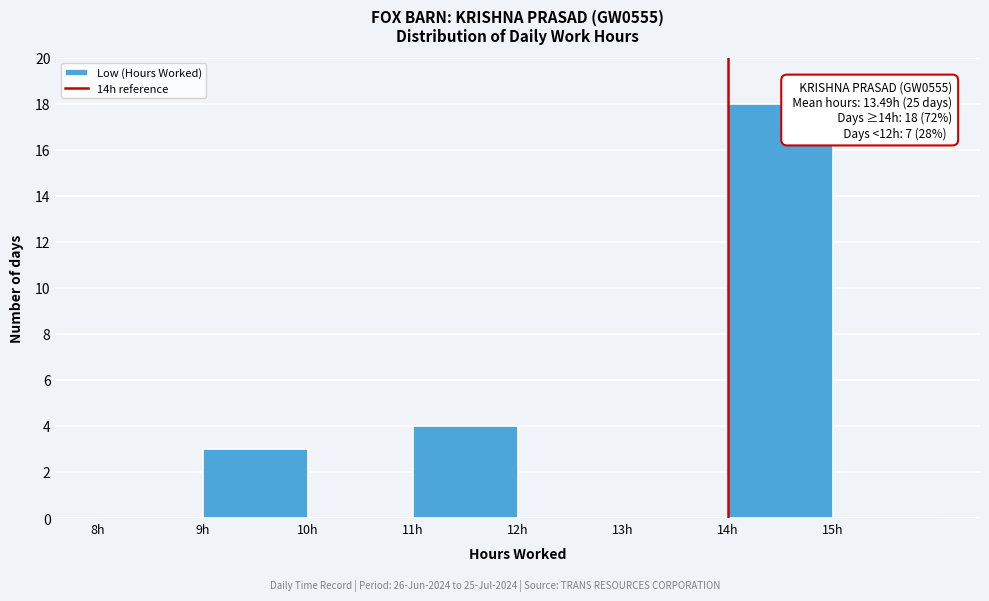

Which range on the x-axis has the tallest bar?

14 to 15